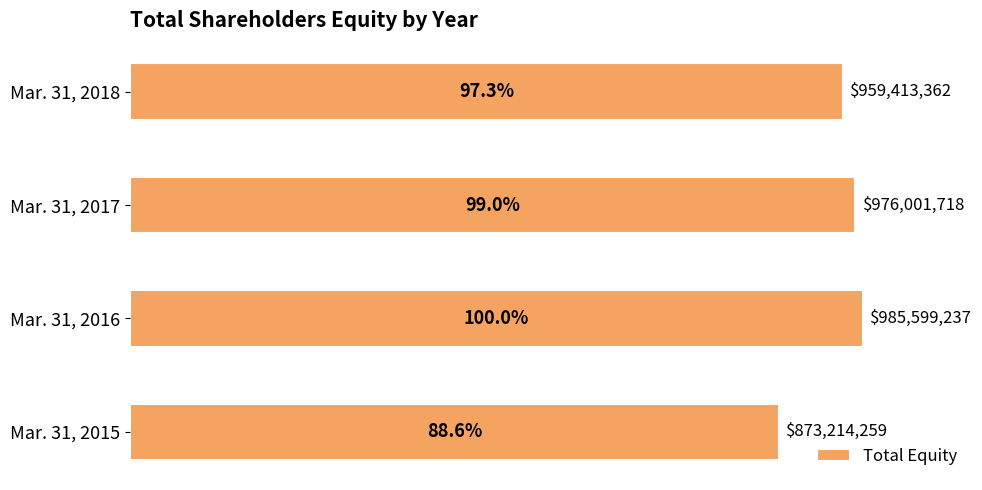

Does the chart contain any negative values?

No